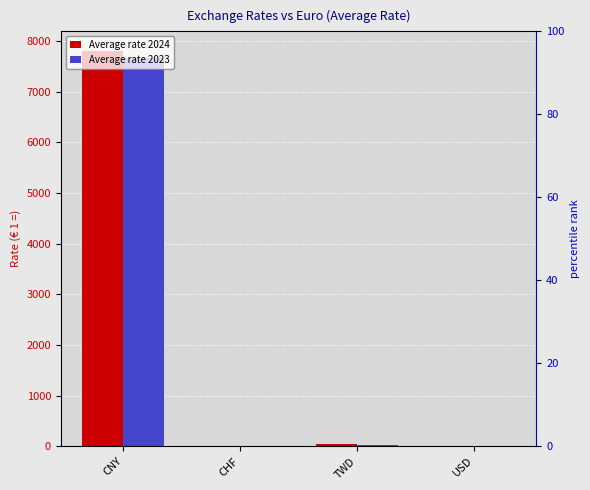

What is the approximate value of Average rate 2024 at CHF?

1.0